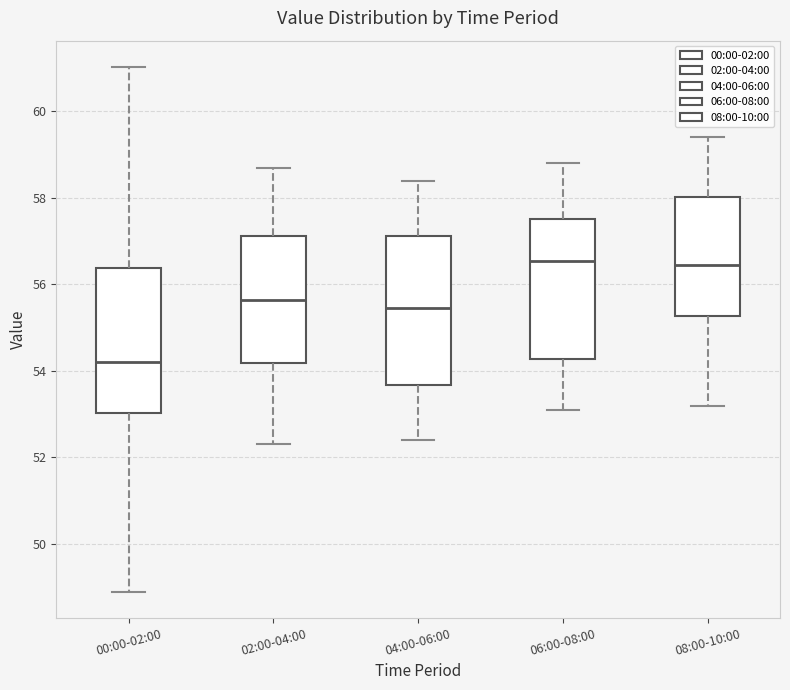

Reading left to right, read every box against the y-axis: the position of its median line, the range the box covers, and the ends of its whiskers. The values are not printed on the chart, so give them approximately, as read against the axis.

00:00-02:00: median 54.2, box 53.0 to 56.4, whiskers 49.0 to 61.0
02:00-04:00: median 55.6, box 54.2 to 57.2, whiskers 52.4 to 58.8
04:00-06:00: median 55.4, box 53.6 to 57.2, whiskers 52.4 to 58.4
06:00-08:00: median 56.6, box 54.2 to 57.6, whiskers 53.2 to 58.8
08:00-10:00: median 56.4, box 55.2 to 58.0, whiskers 53.2 to 59.4